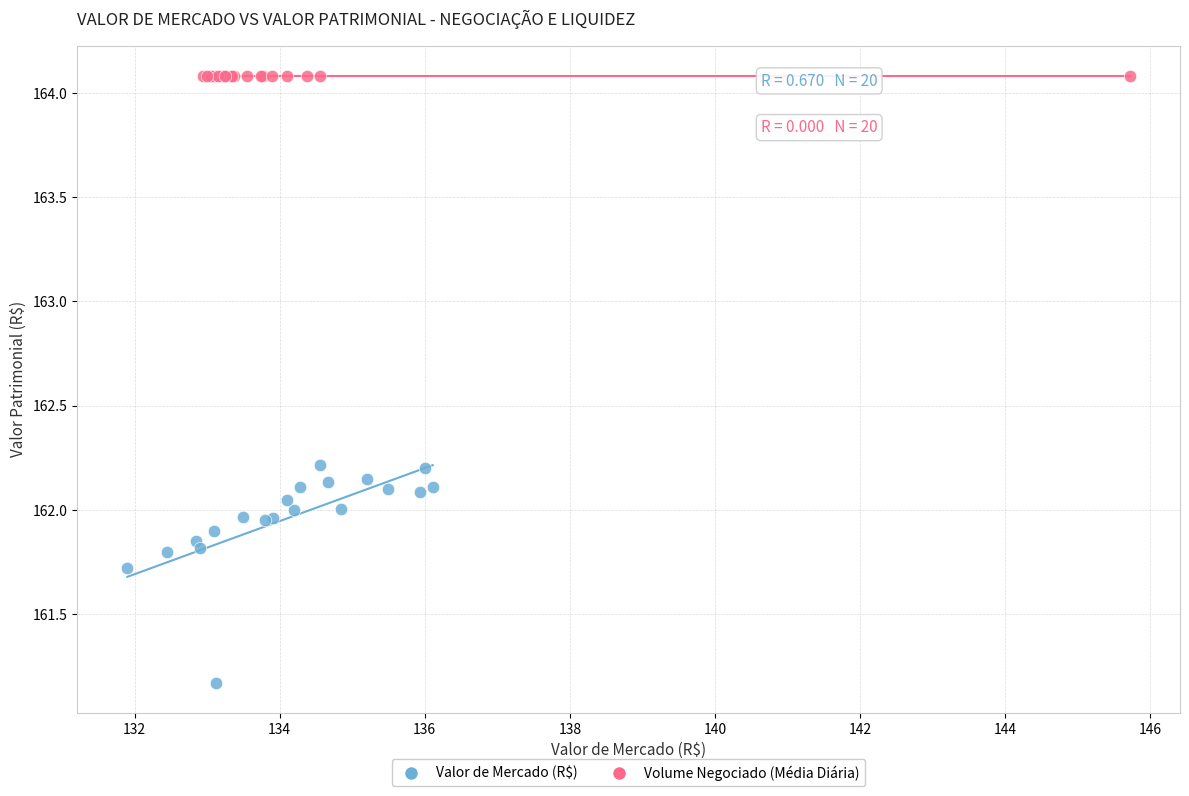

Which series reaches the minimum Y coordinate?

Valor de Mercado (R$)